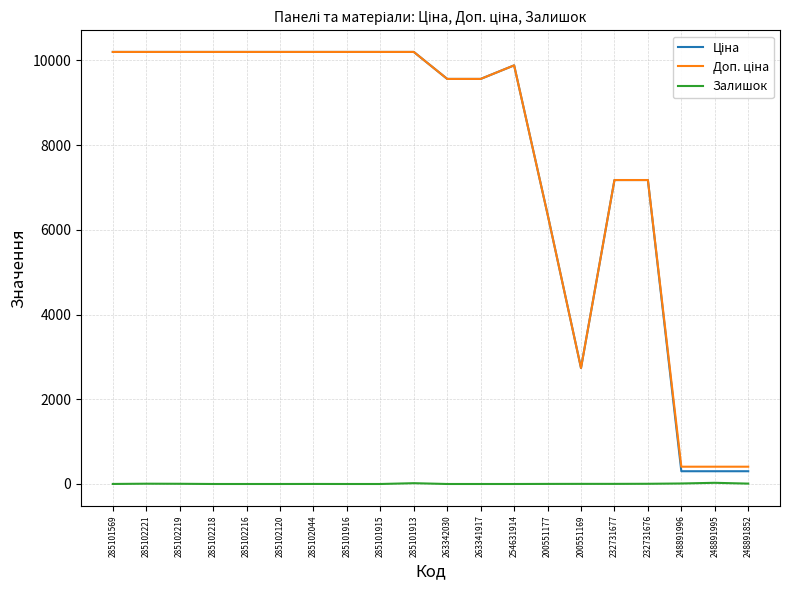

What is the maximum value shown in the chart?

10196.7